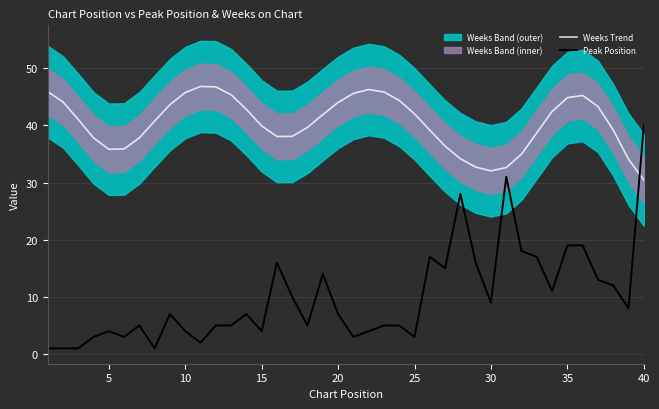

What is the difference between the maximum and minimum values in the Weeks Trend series?

16.4